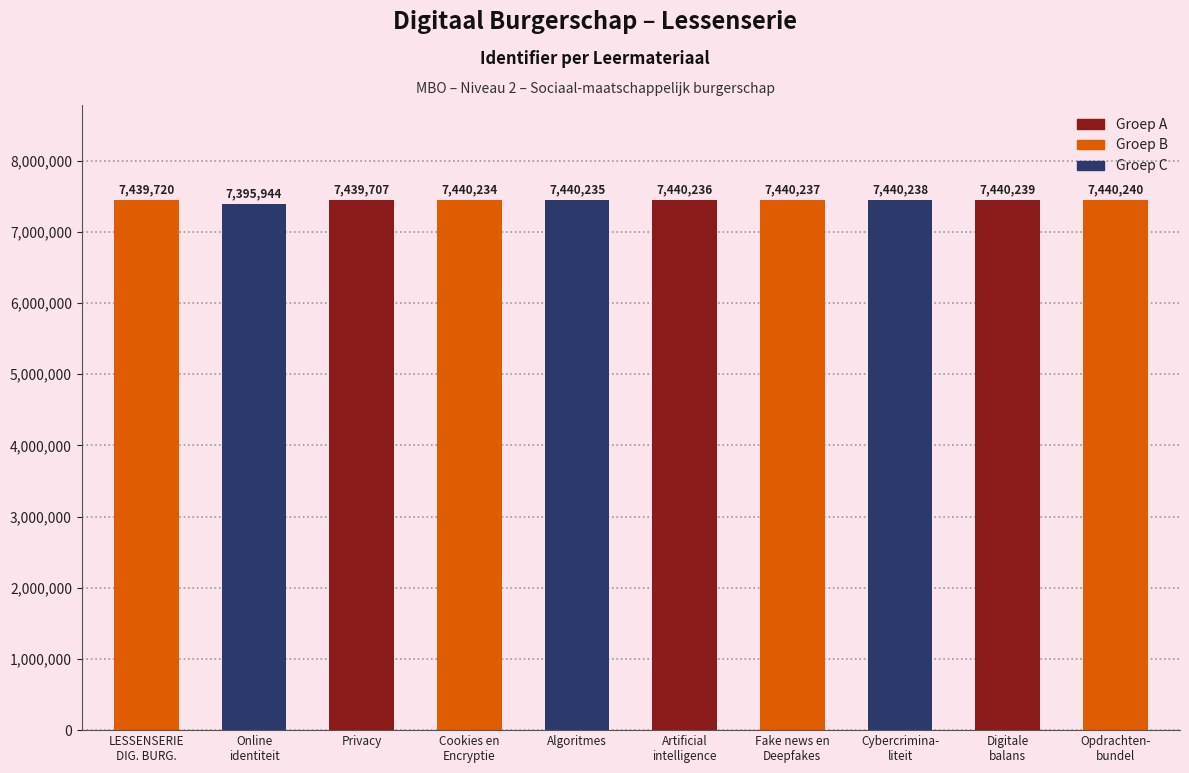

Is it true that the value at Algoritmes is 12533666?

False